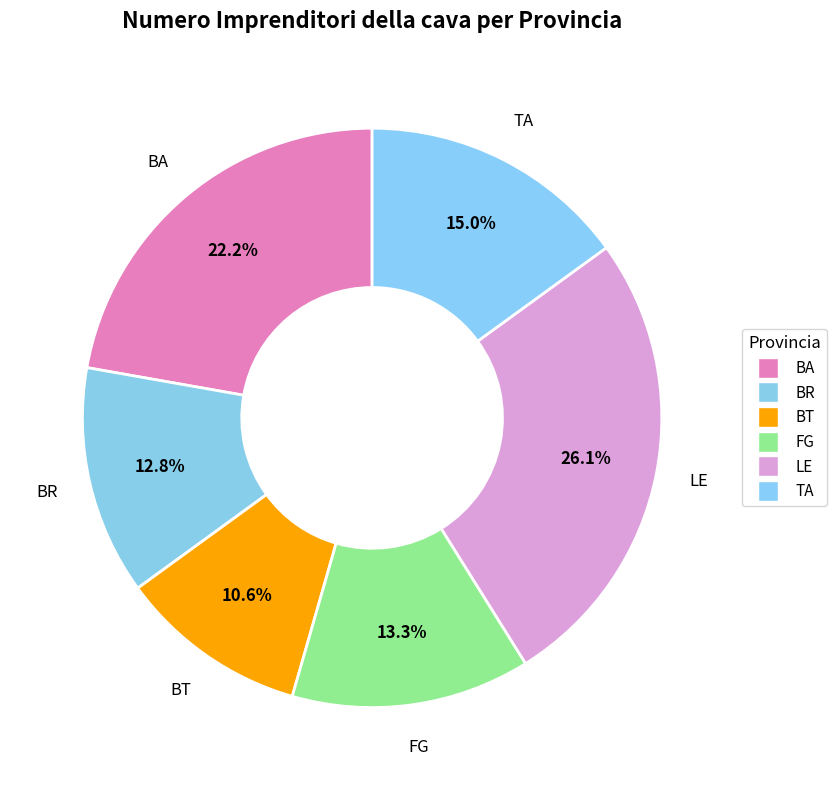

What percentage do LE and TA together represent?

41.1%